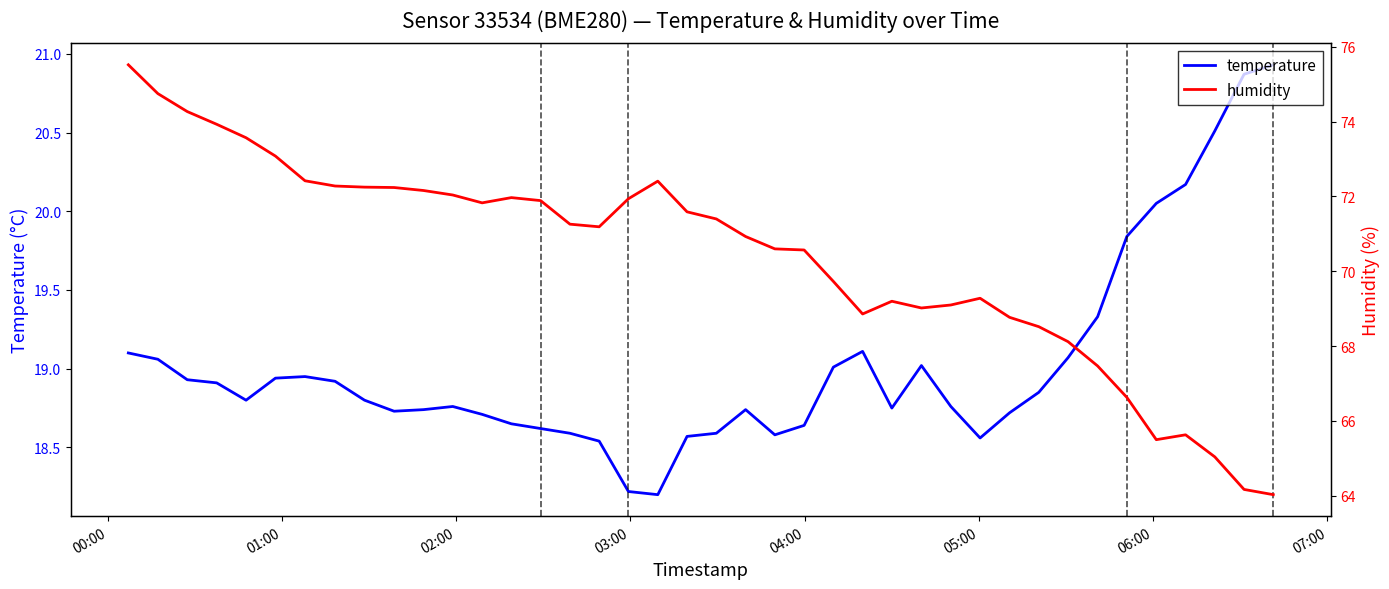

True or false: temperature has more than 0 points higher than both neighbors.

True